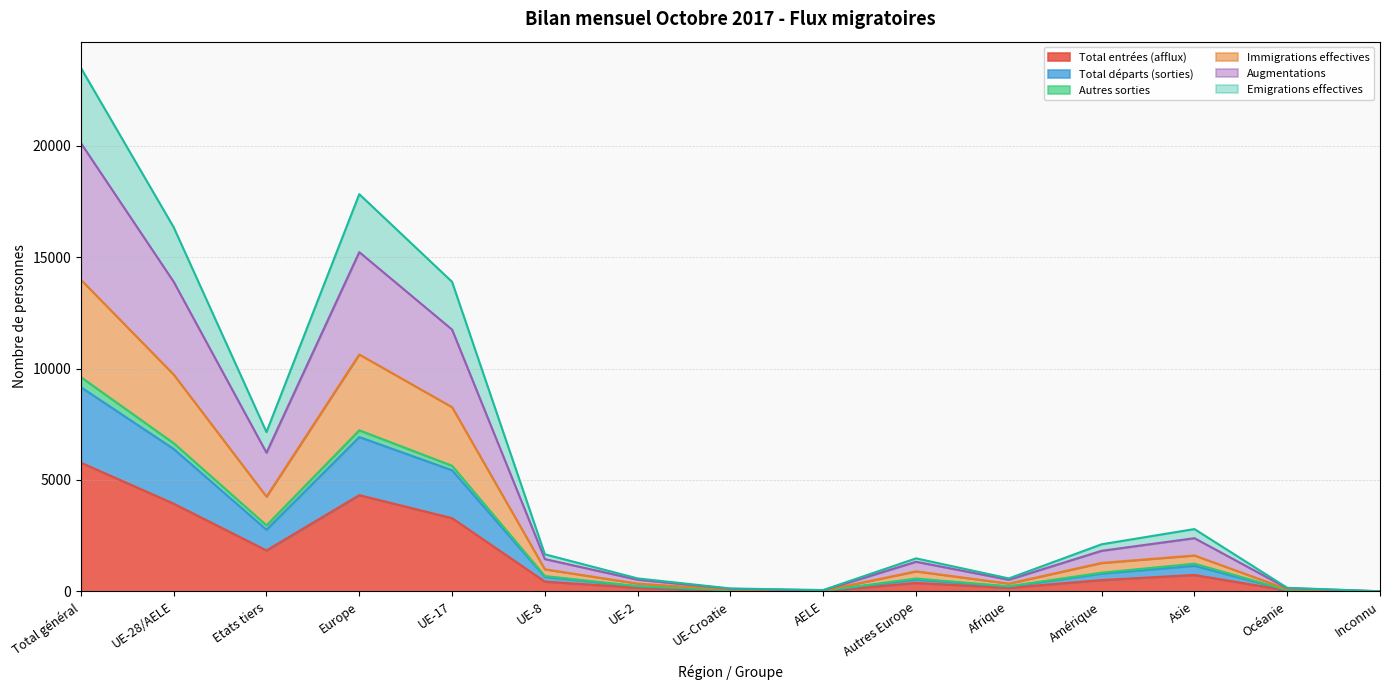

True or false: Total entrées (afflux) has a value of 4320 at Europe.

True